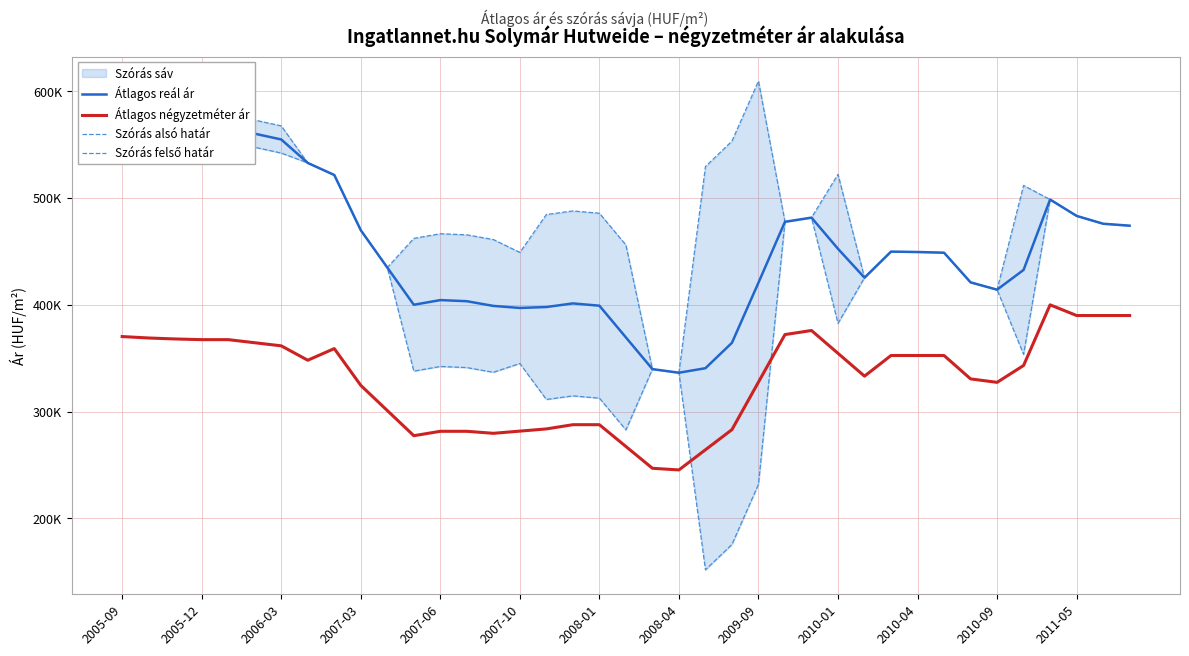

True or false: Szórás alsó határ has more than 0 points higher than both neighbors.

True